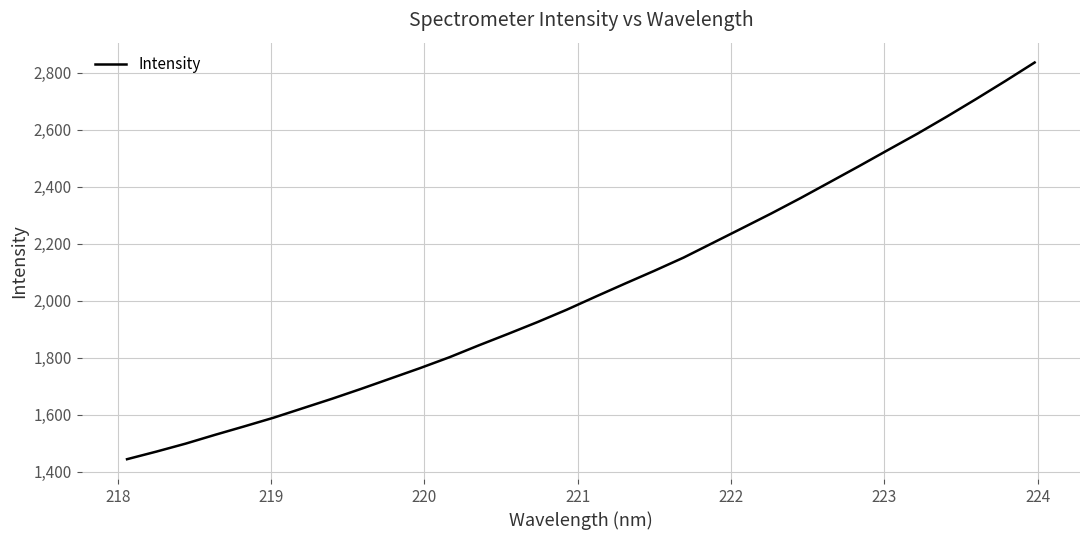

What is the greatest value displayed?

2836.4